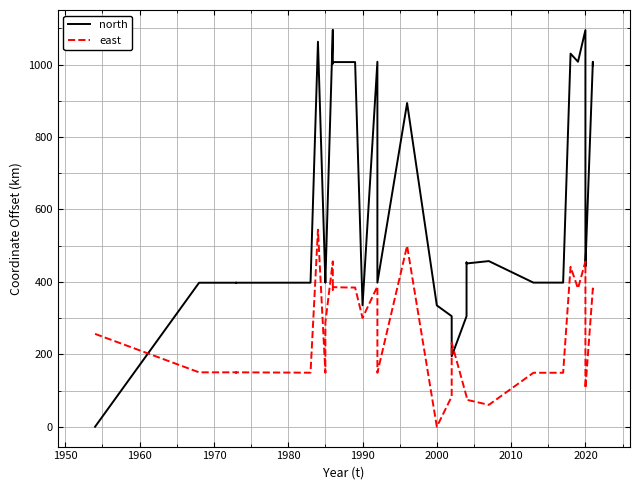

What is the difference between the maximum and minimum values in the east series?

544.0